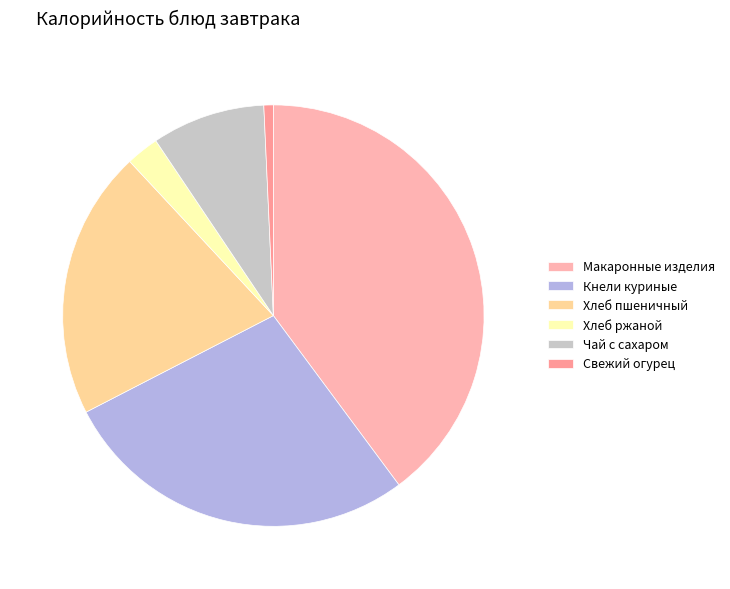

Which category has the biggest portion of the pie?

Макаронные изделия